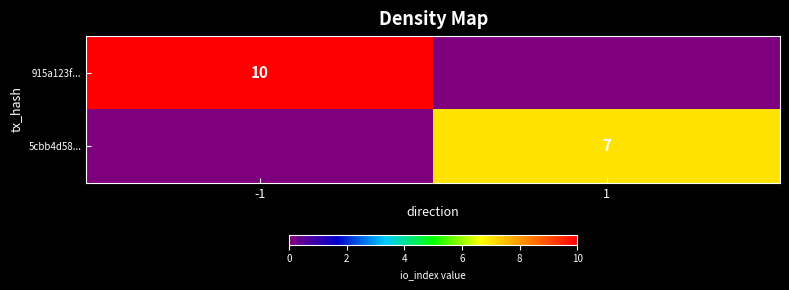

Is the value of 5cbb4d58... at 1 greater than the value of 915a123f... at -1?

No